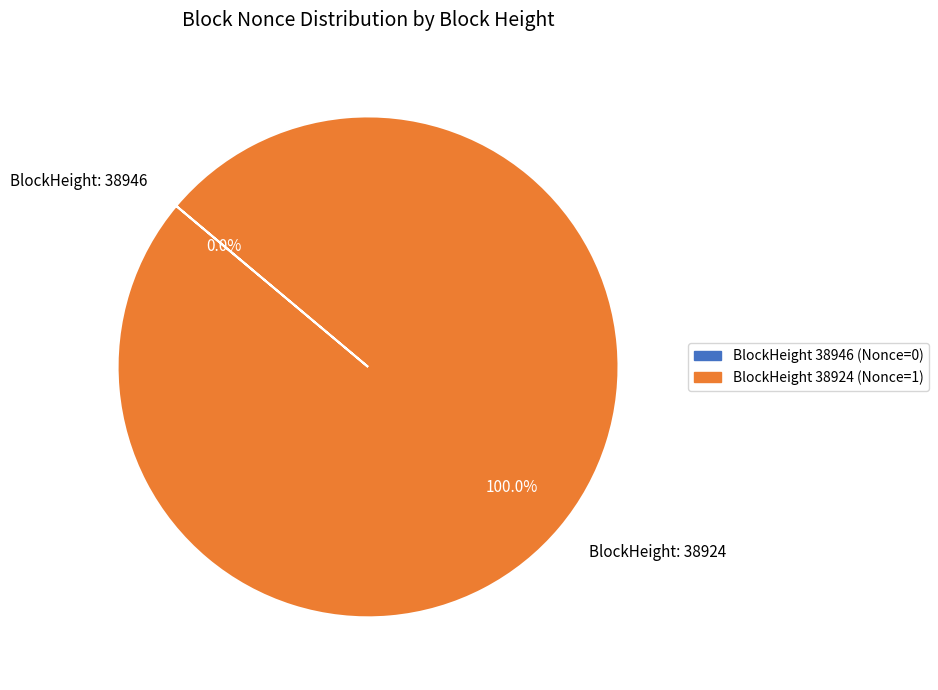

Rank the categories by value from highest to lowest.

38924, 38946